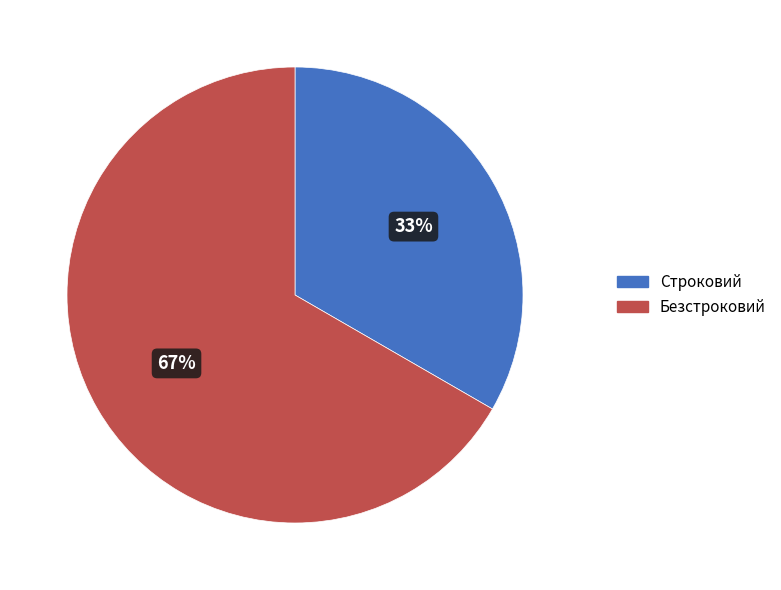

To the nearest percent, what portion does Безстроковий represent?

67%